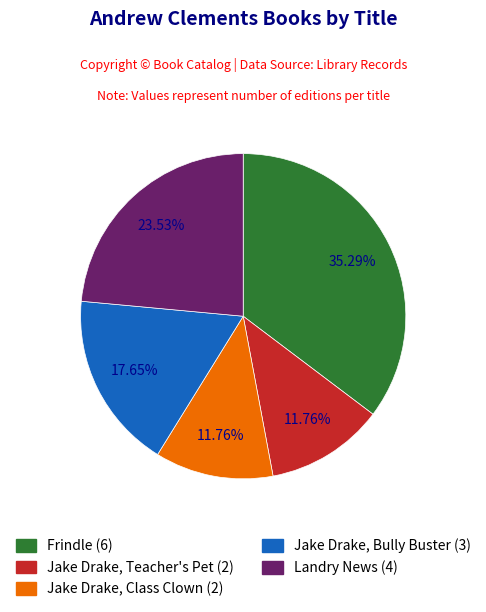

The Jake Drake, Class Clown slice represents 4% of the pie. True or false?

False